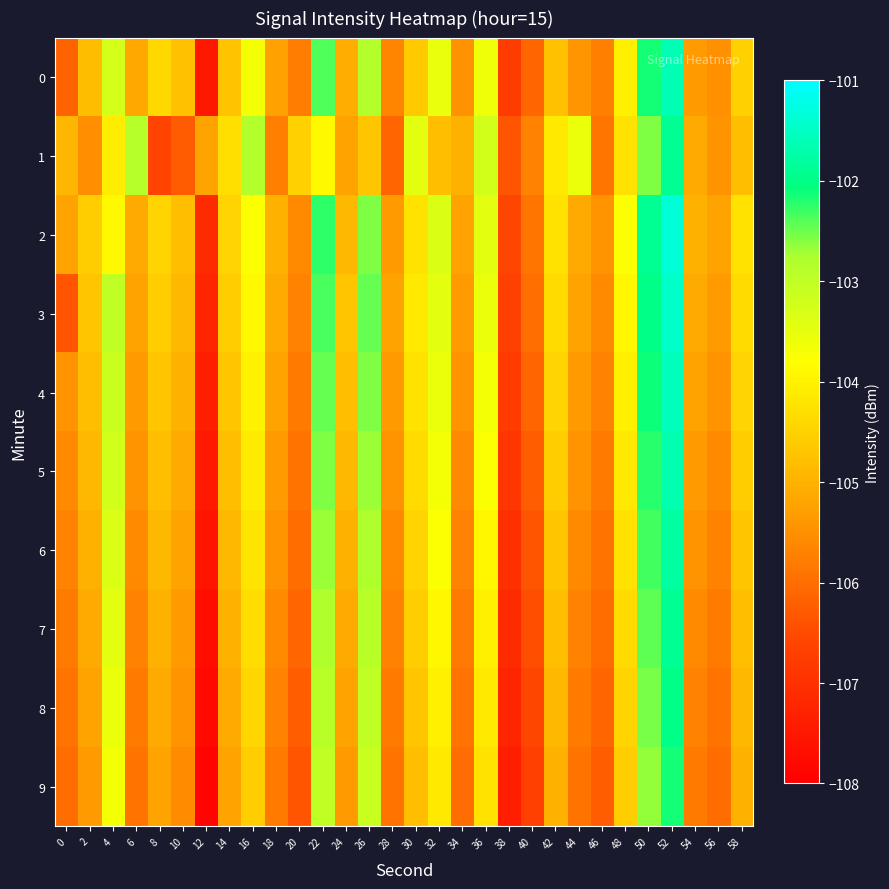

At which category does the chart reach its peak across all series?

52